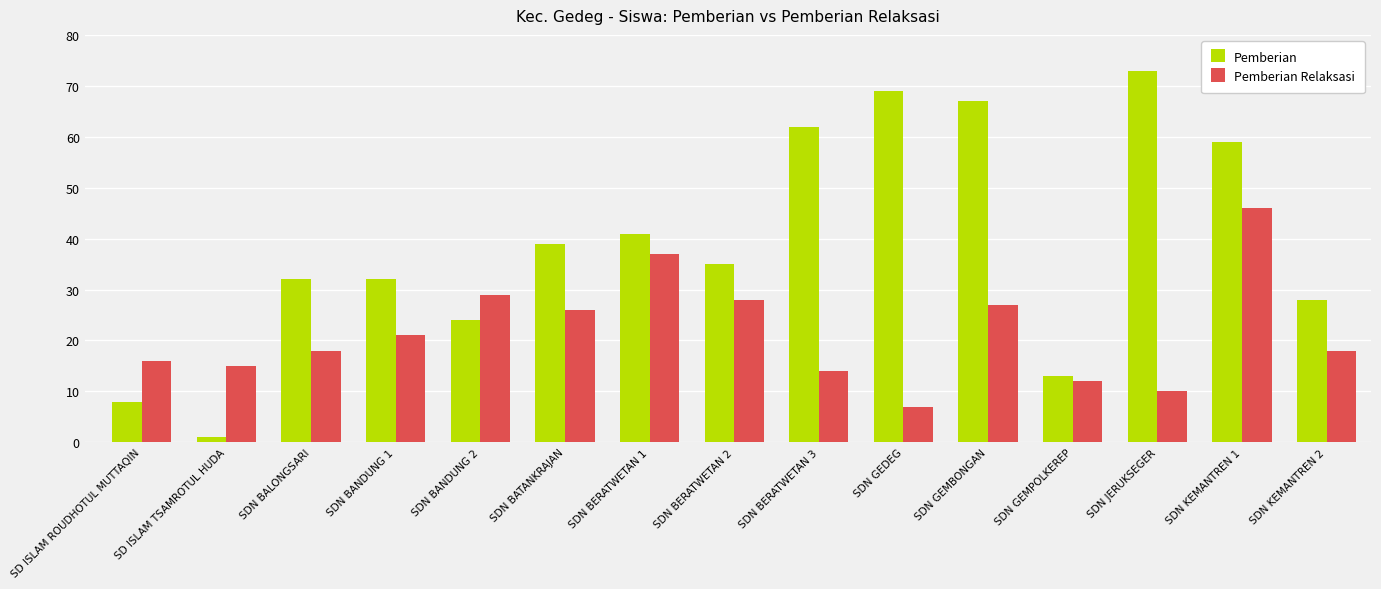

At SDN BANDUNG 1, list the series in order from largest to smallest.

Pemberian, Pemberian Relaksasi